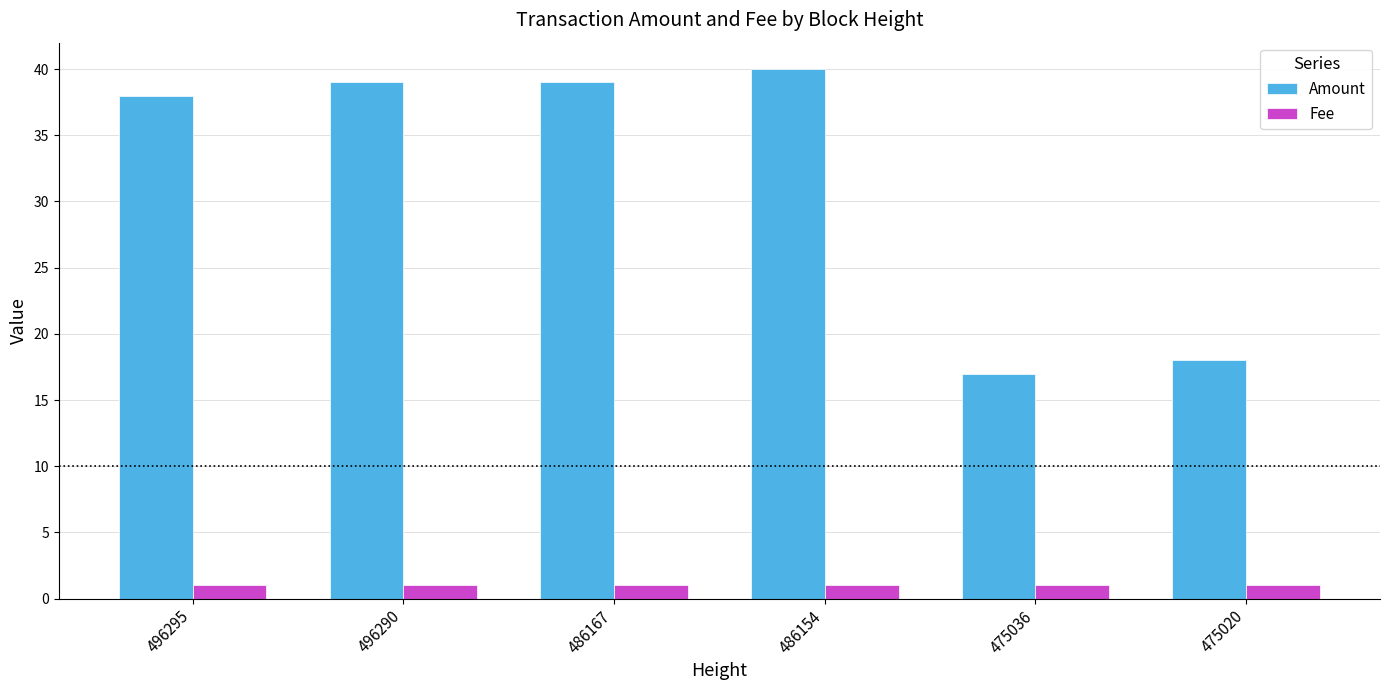

Reading left to right, what are all the values shown in this chart?

Amount: 496295=38	496290=39	486167=39	486154=40	475036=17	475020=18
Fee: 496295=1	496290=1	486167=1	486154=1	475036=1	475020=1